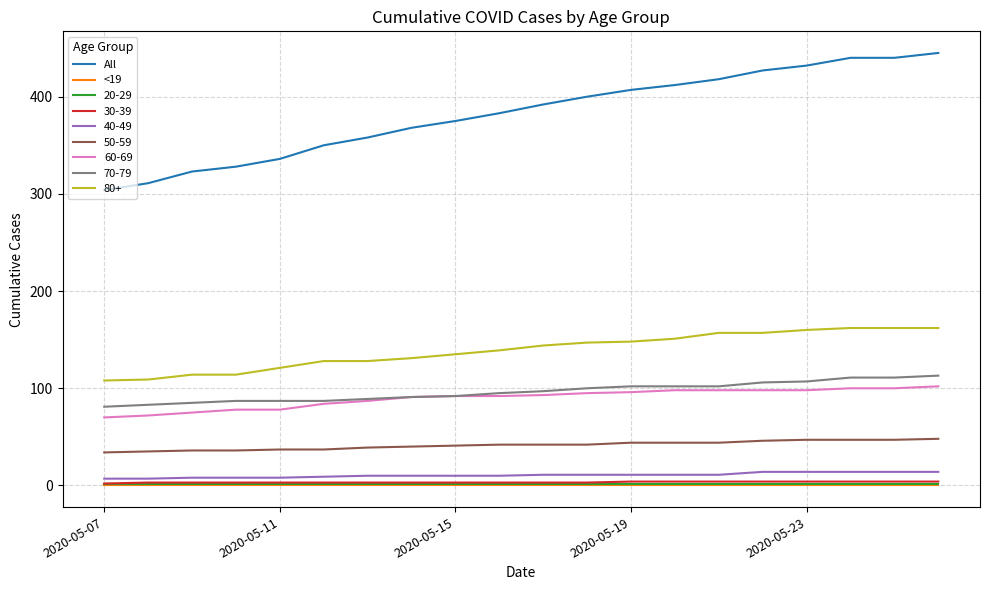

Which series has the widest spread of values?

All